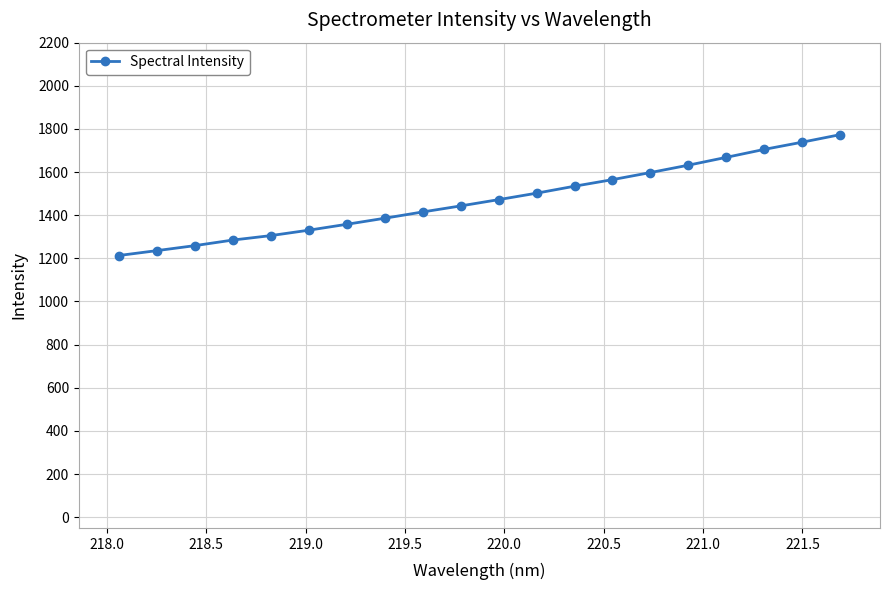

What is the average value?

1470.9